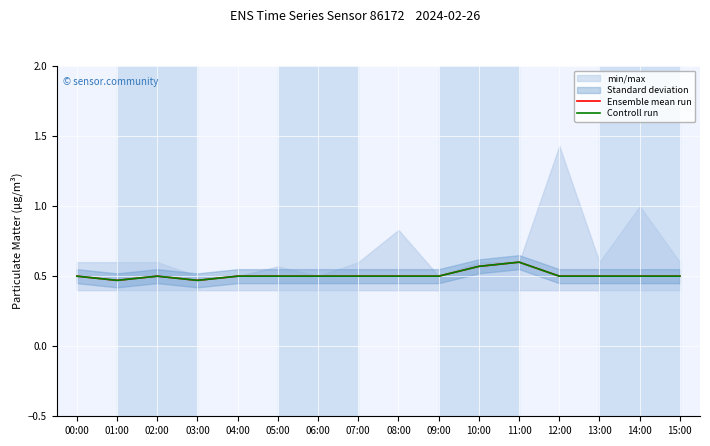

What is the greatest value displayed?

0.6